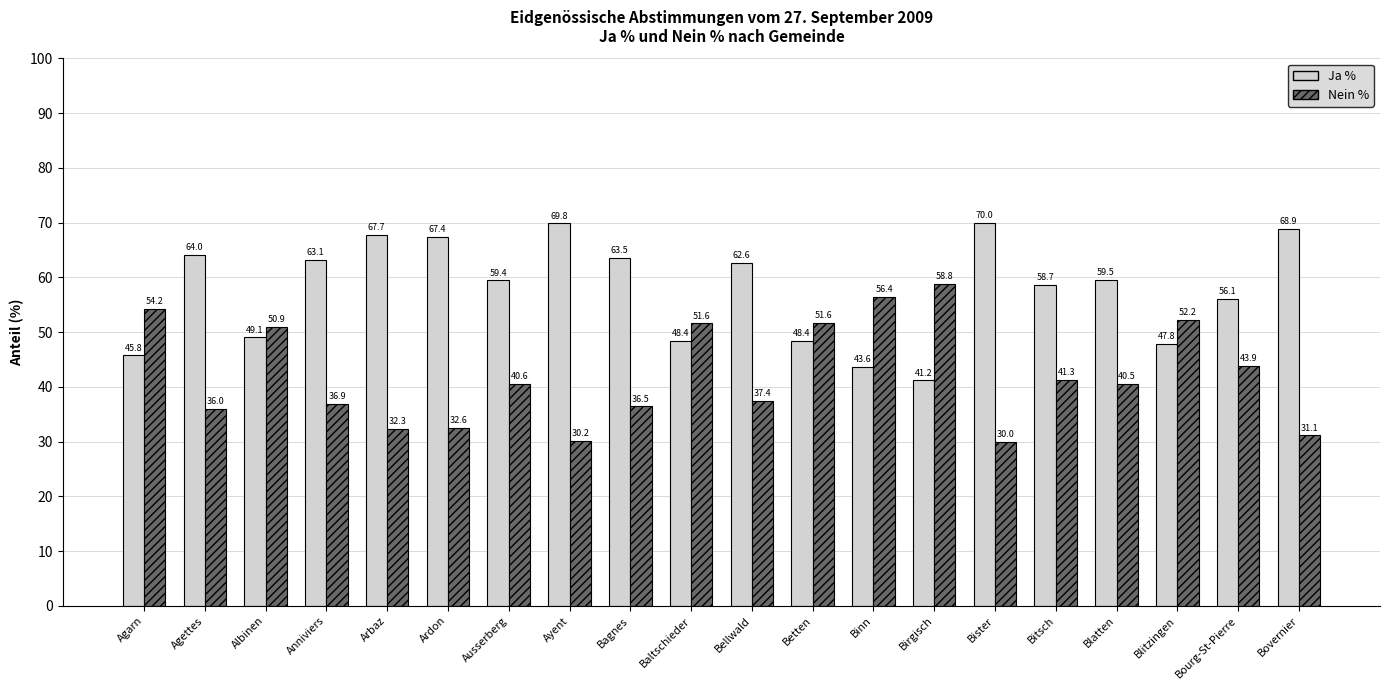

Is the value of Nein % at Betten greater than the value of Ja % at Bitsch?

No